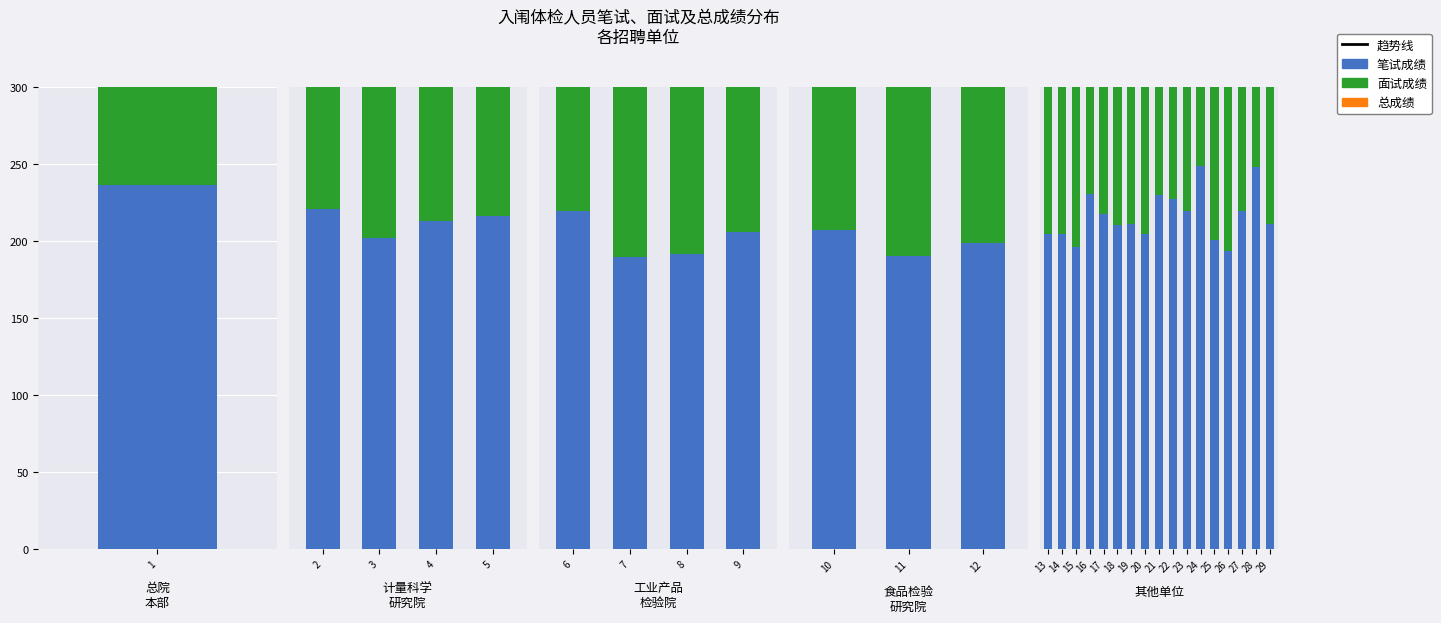

Which has a higher value, 29 or 22?

22